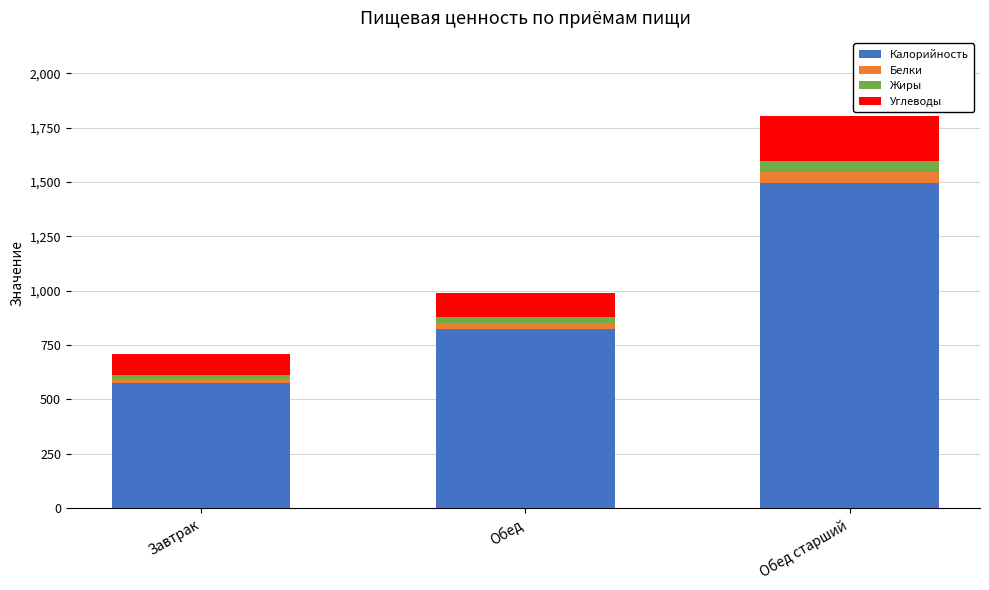

What is the difference between the maximum and minimum values in the Калорийность series?

921.0